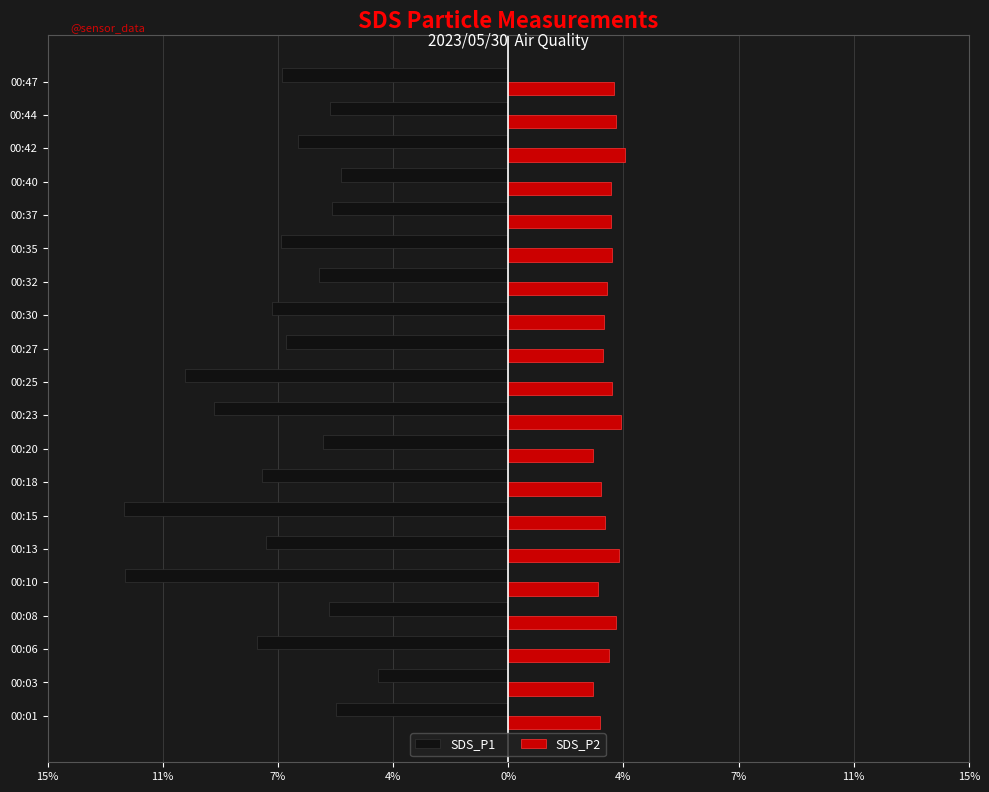

What are all the series names shown in the legend?

SDS_P1, SDS_P2